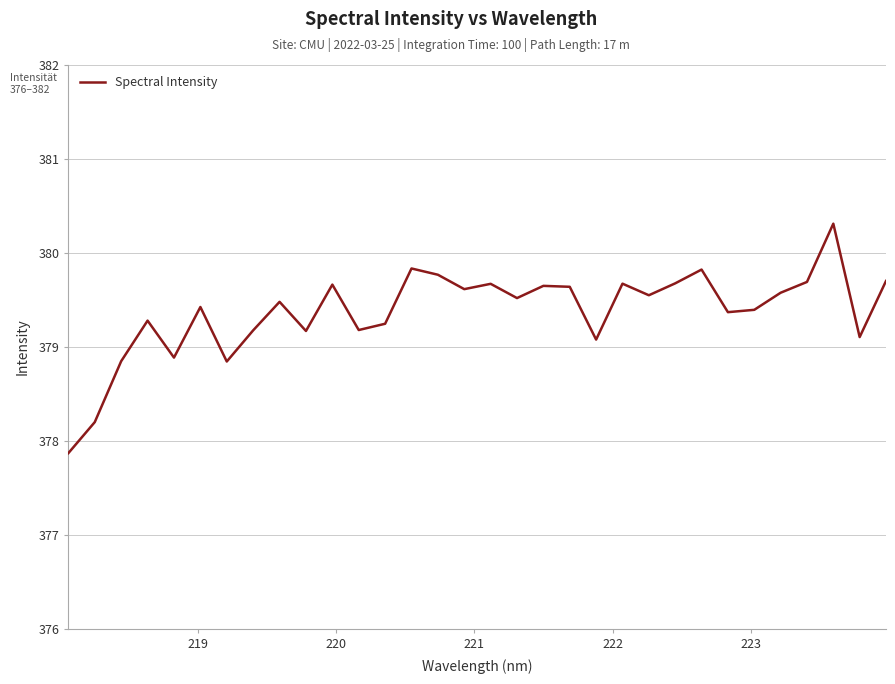

What is the difference between the maximum and minimum values?

2.4